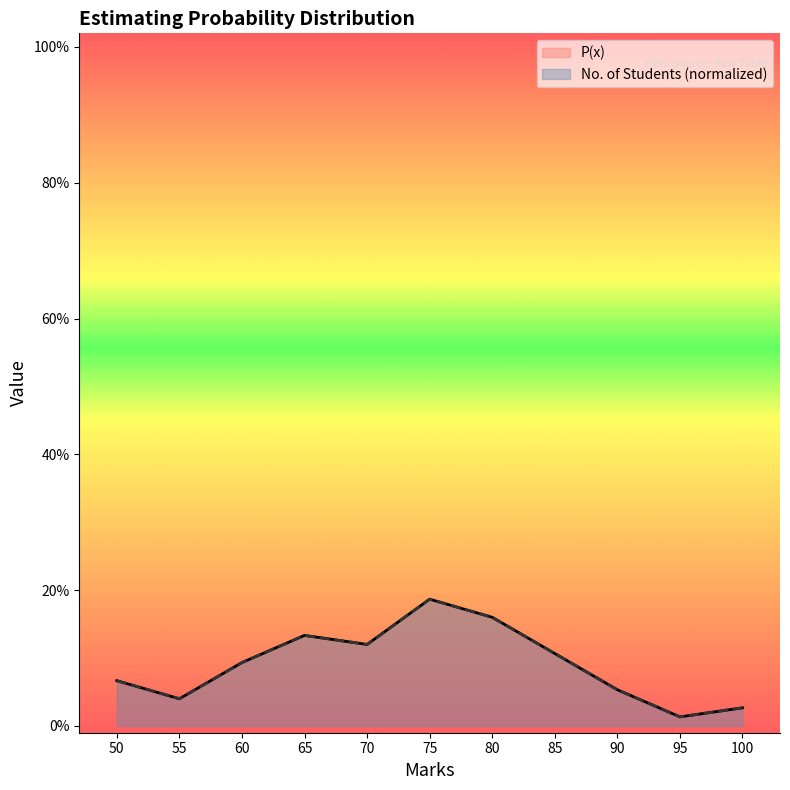

In P(x), how many points are higher than both neighbors (excluding endpoints)?

2